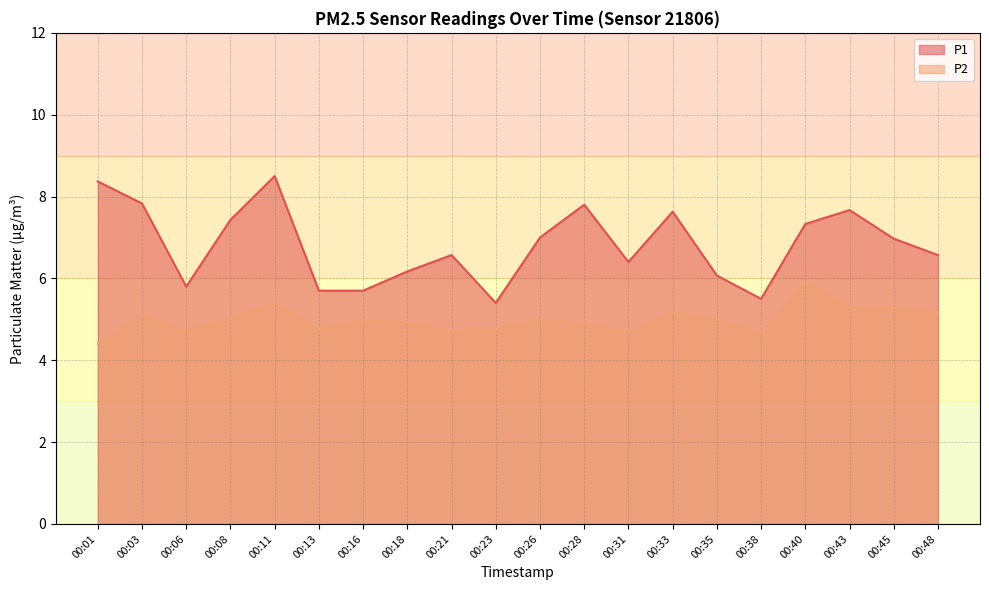

What is the spread (max minus min) of values at 00:45?

1.7